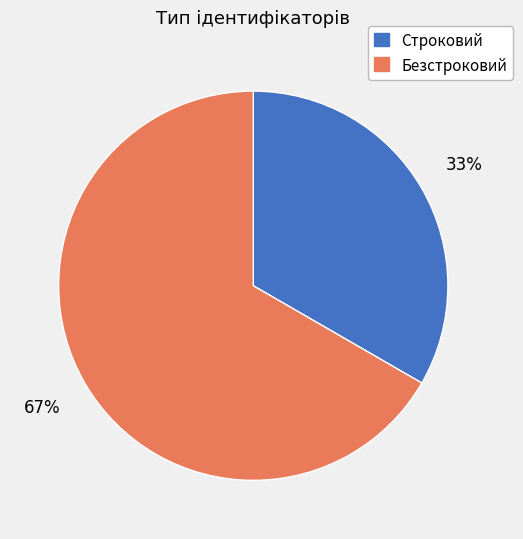

To the nearest percent, what percentage of the pie is Строковий?

33%